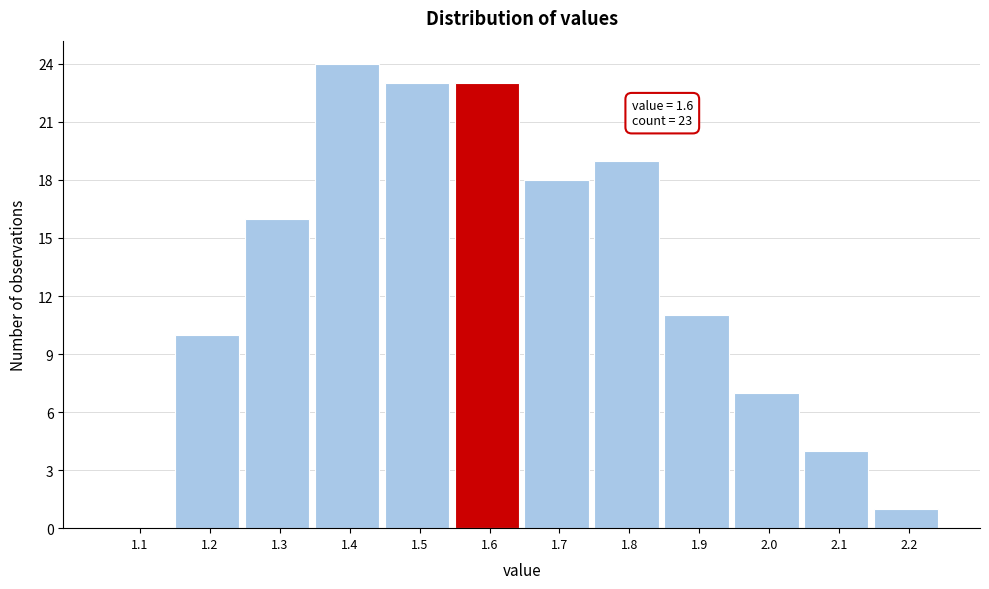

Reading left to right, transcribe all the data shown in this chart.

1.1=0	1.2=10	1.3=16	1.4=24	1.5=23	1.6=23	1.7=18	1.8=19	1.9=11	2.0=7	2.1=4	2.2=1